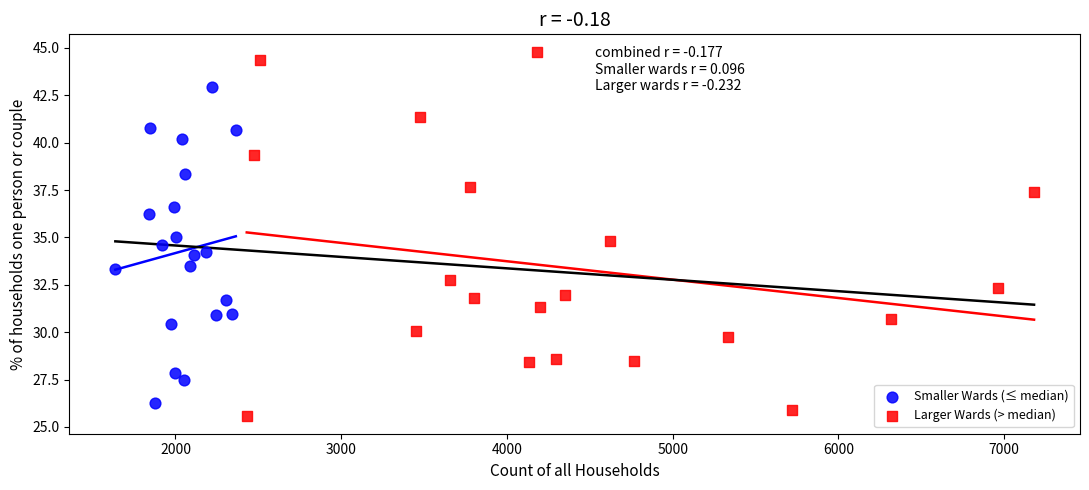

Which series reaches the minimum Y coordinate?

Larger Wards (> median)